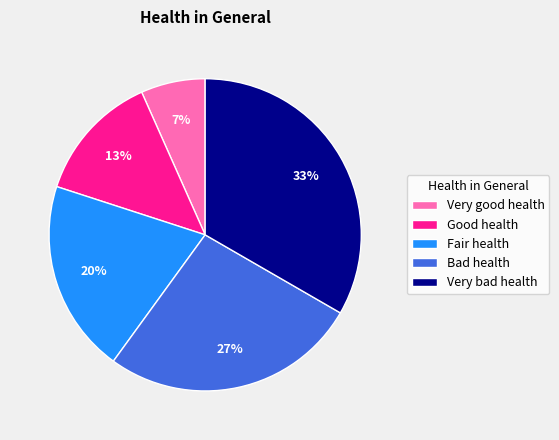

The Very bad health slice represents 33% of the pie. True or false?

True